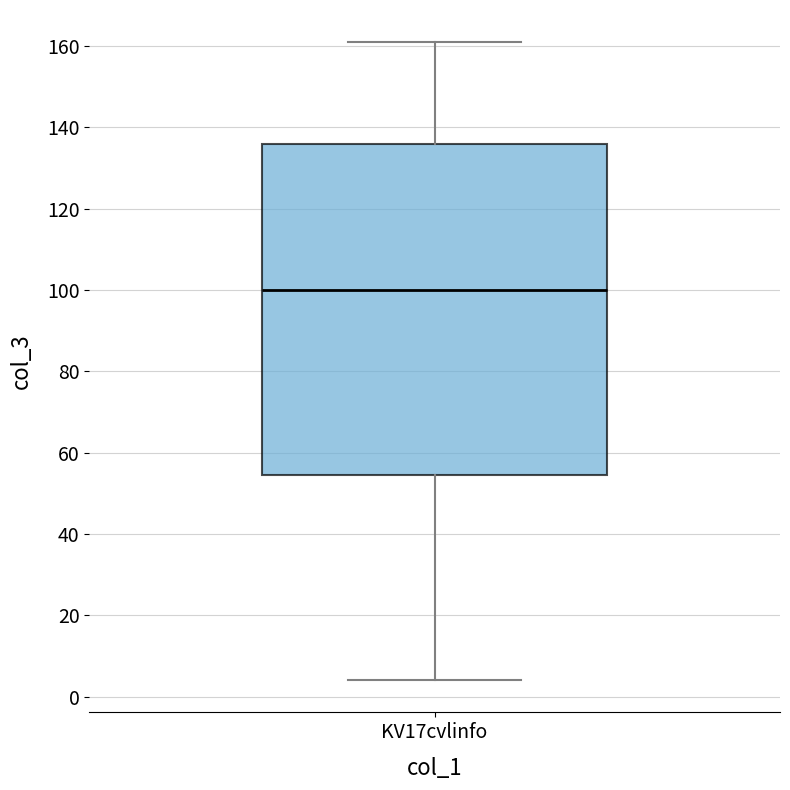

Where is the upper edge of the box for KV17cvlinfo on the y-axis? The values are not printed on the chart, so give them approximately, as read against the axis.

136